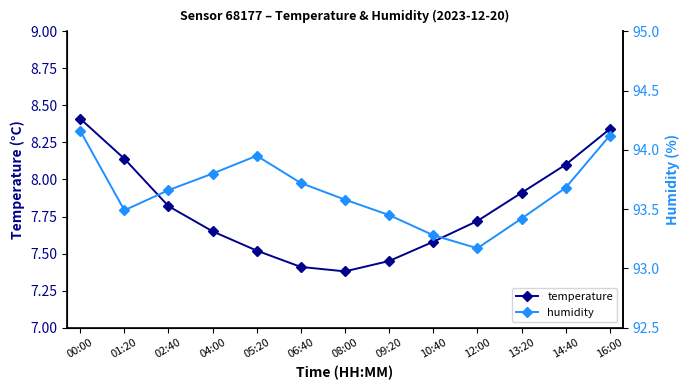

In temperature, how many points are lower than both neighbors (excluding endpoints)?

1